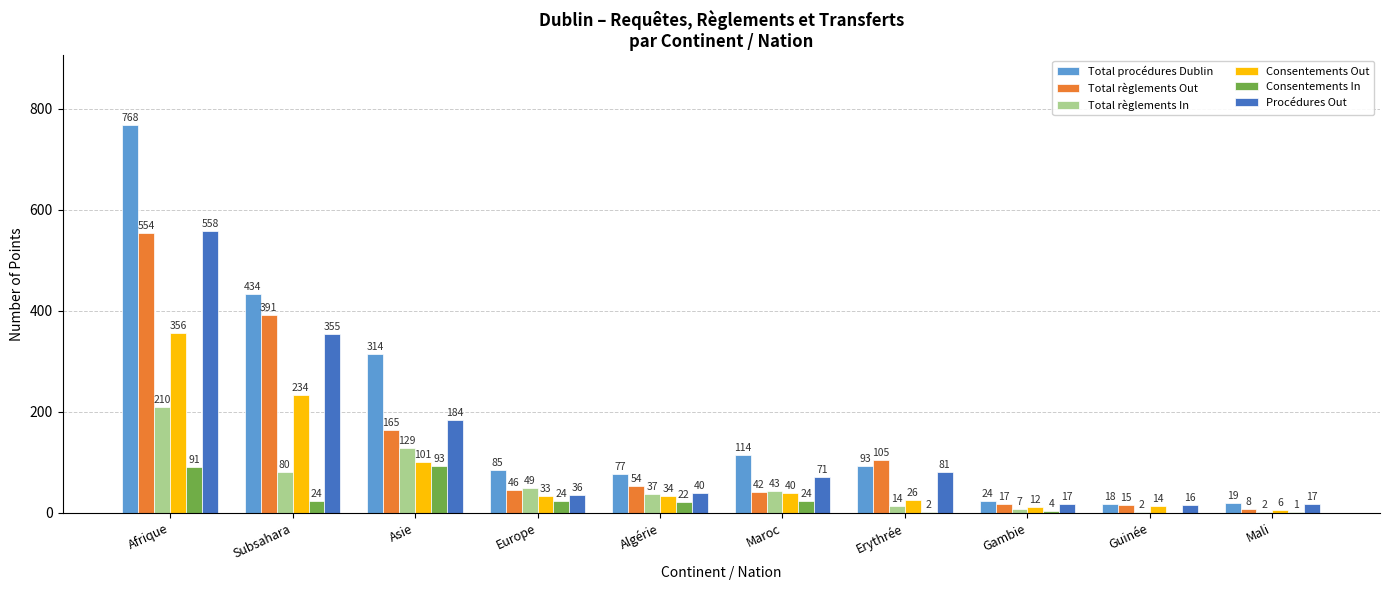

Are the bars horizontal?

No